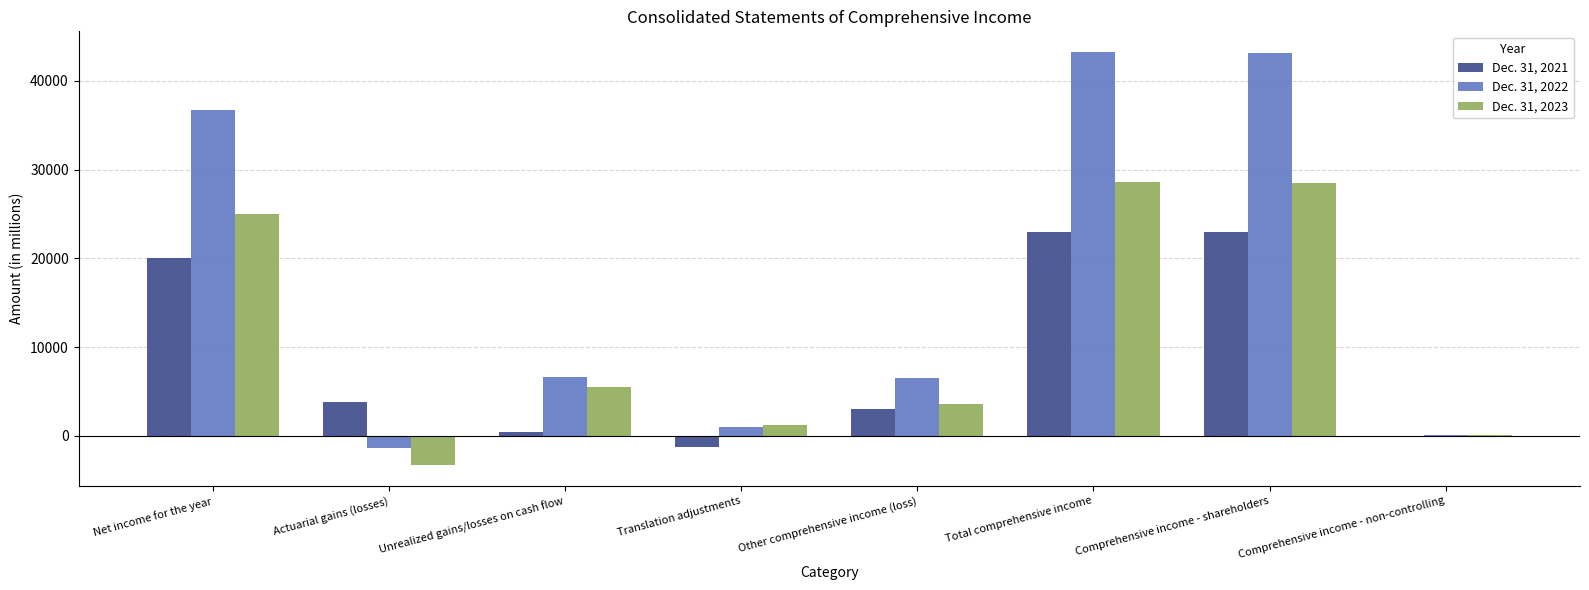

What is the highest value of the Dec. 31, 2023 series?

28632